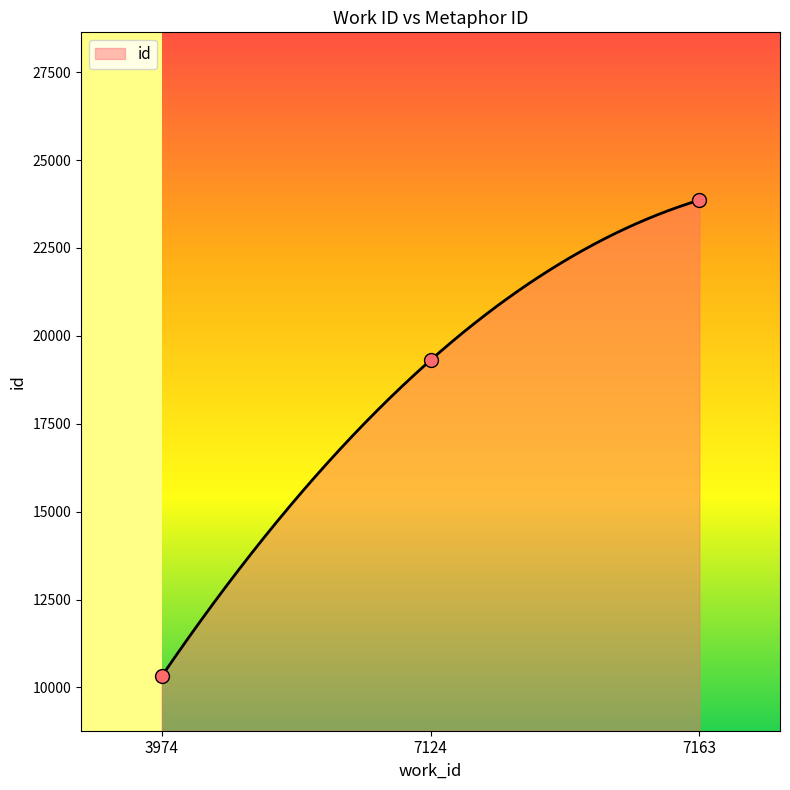

Approximately how many times larger is the value at 3974 compared to 7124?

0.5